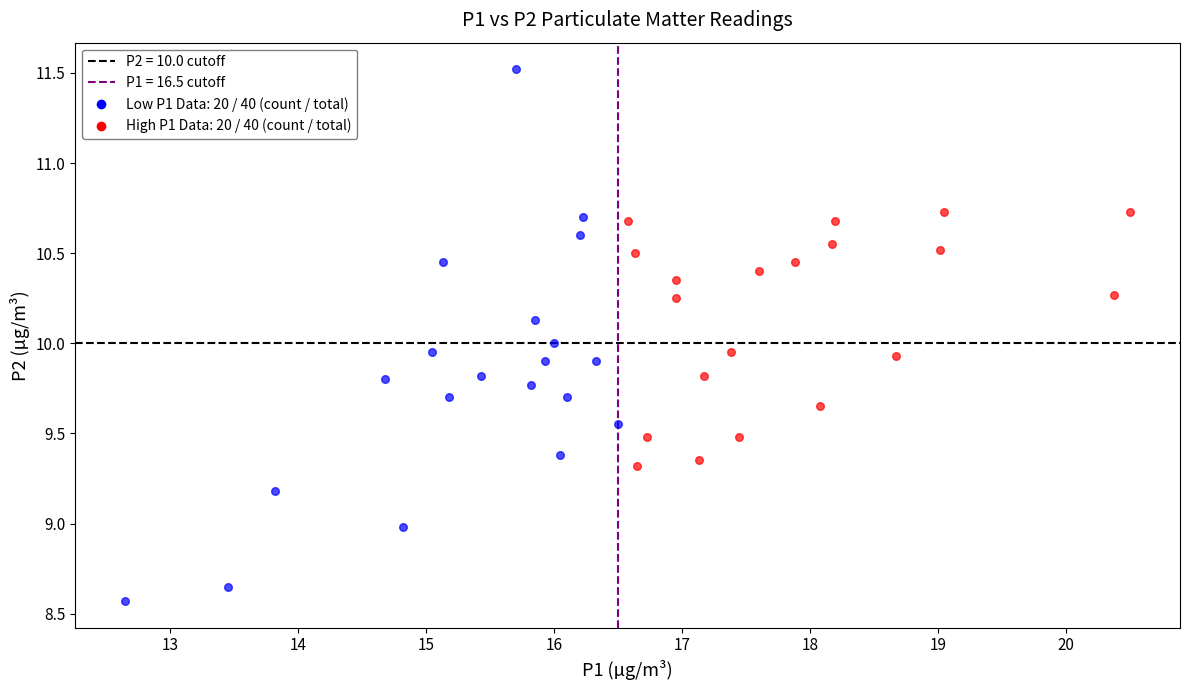

Which series has the largest Y range (max minus min)?

Low P1 Data: 20 / 40 (count / total)